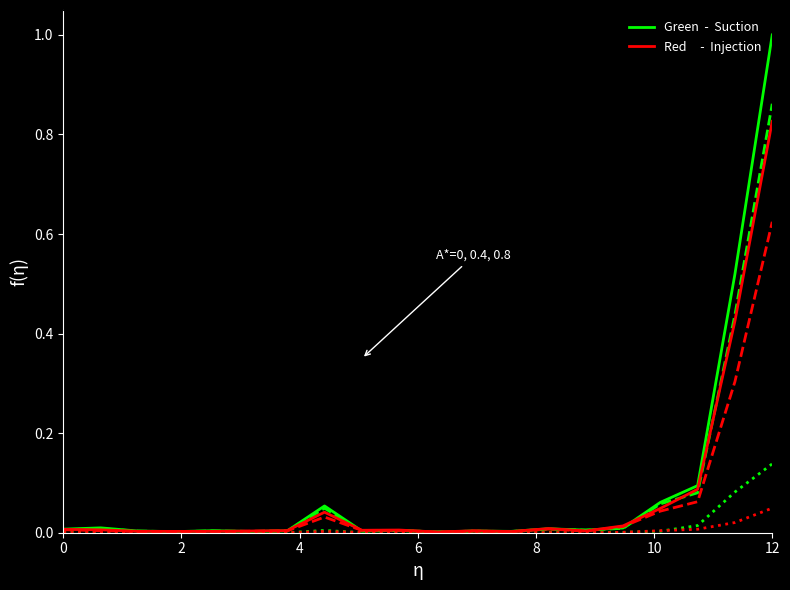

What is the maximum value shown in the chart?

1.0